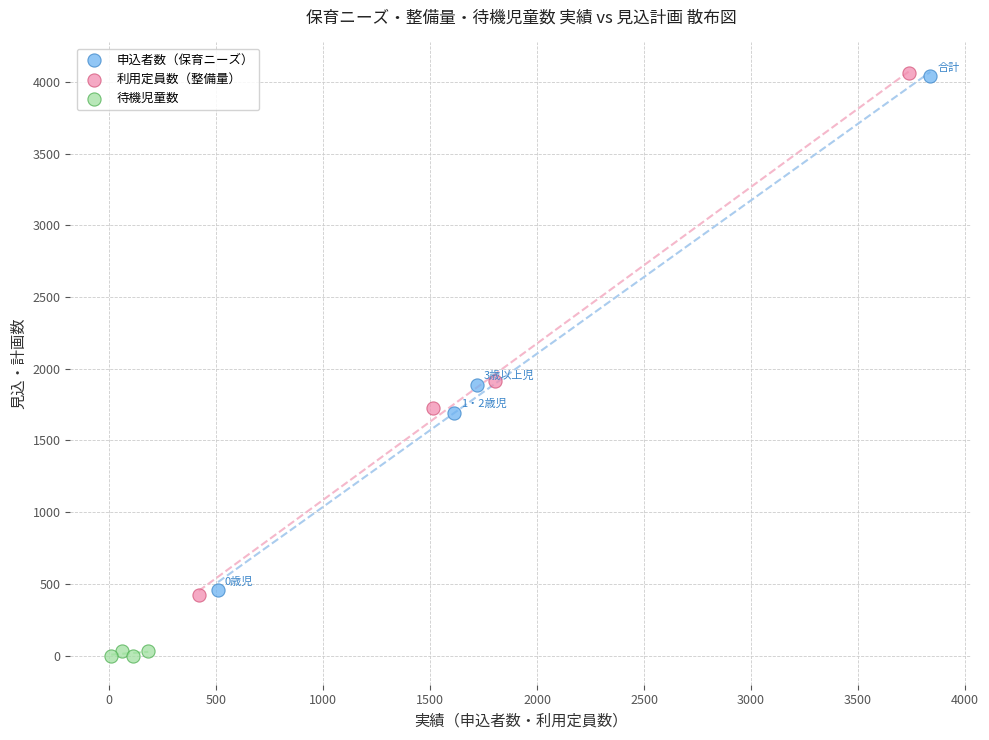

Which series reaches the minimum Y coordinate?

待機児童数